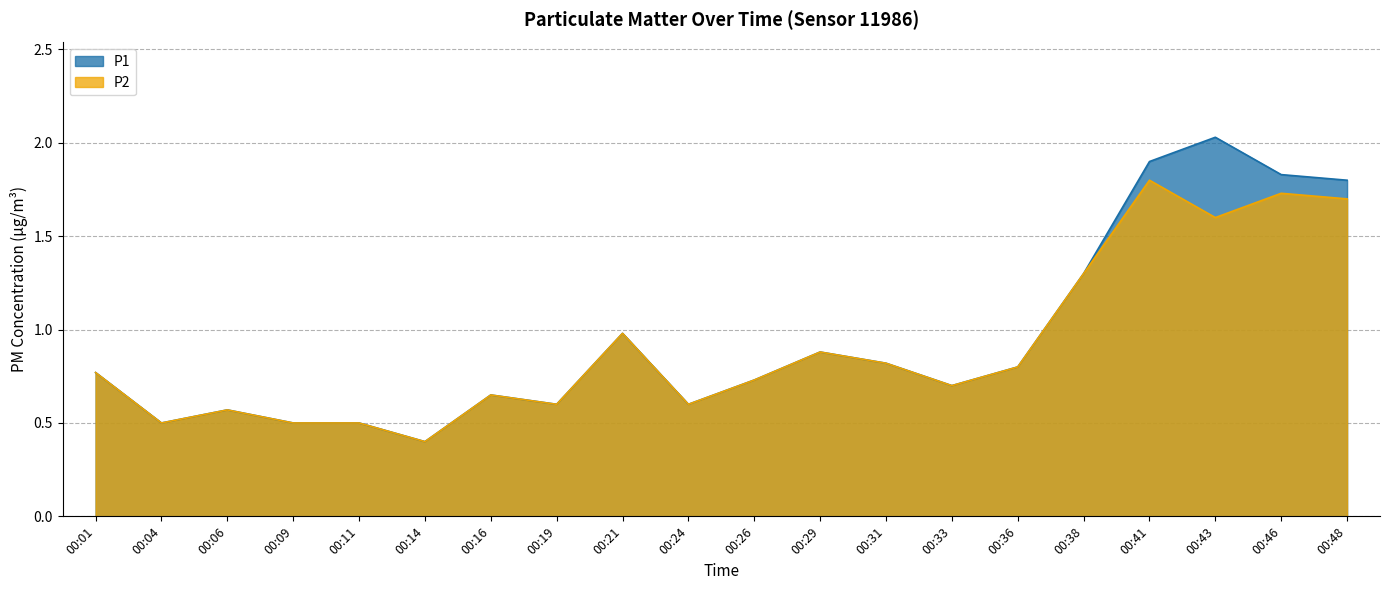

How many lines are shown in the chart?

2